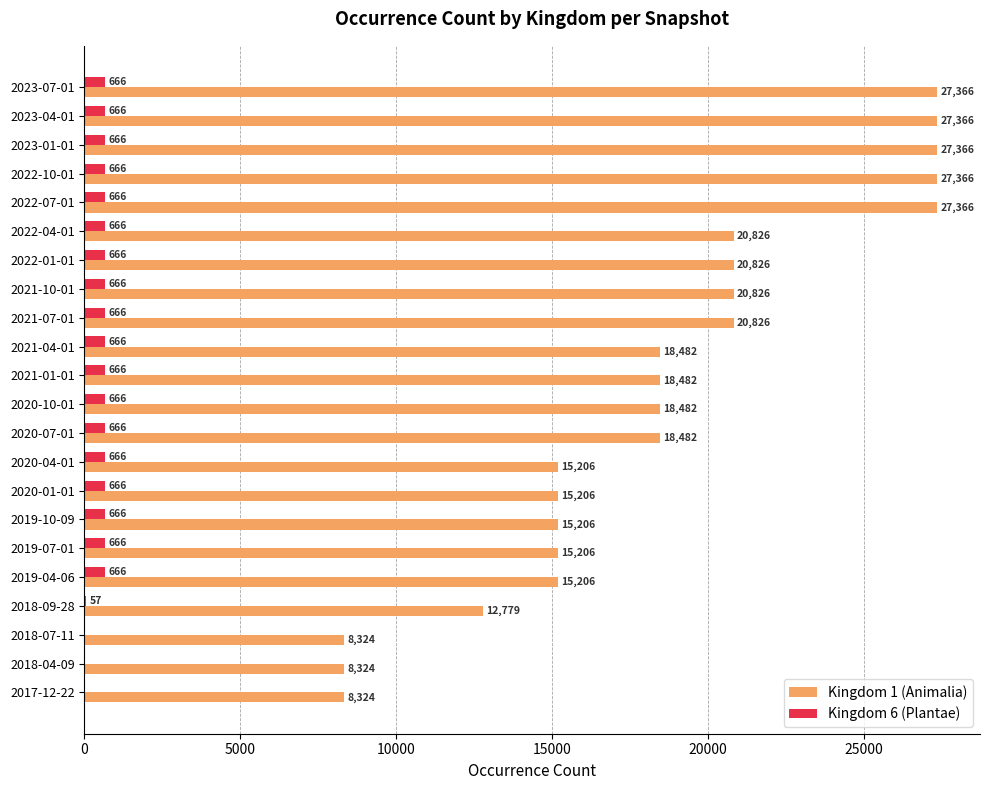

True or false: Kingdom 6 (Plantae) has a value of 666 at 2019-07-01.

True